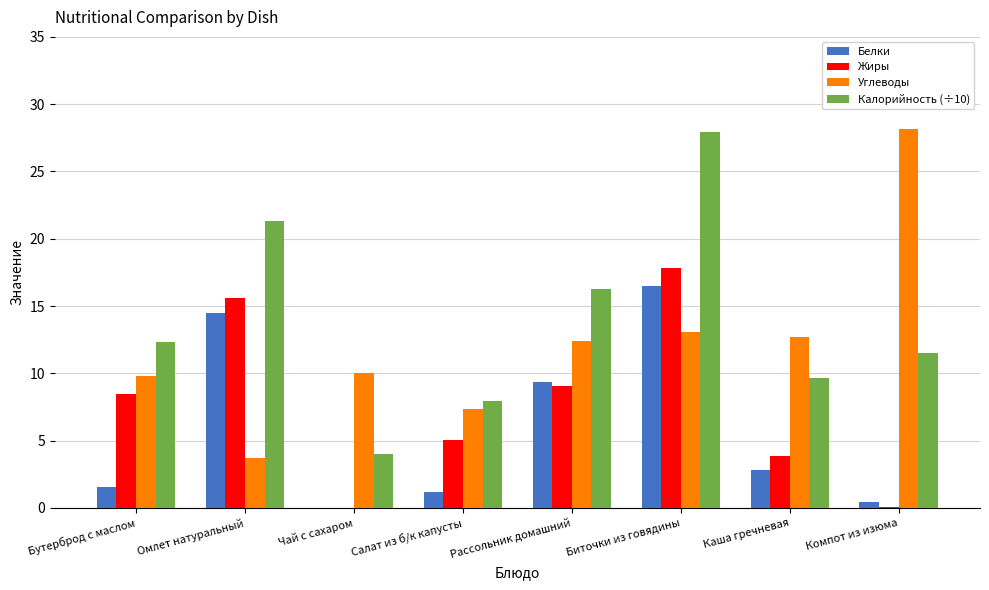

Read the Жиры value at Омлет натуральный.

15.6